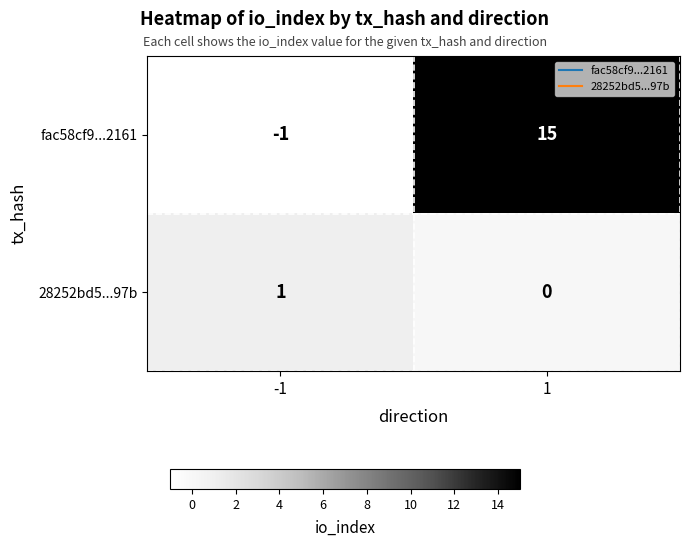

At -1, list the series in order from smallest to largest.

fac58cf9...2161, 28252bd5...97b